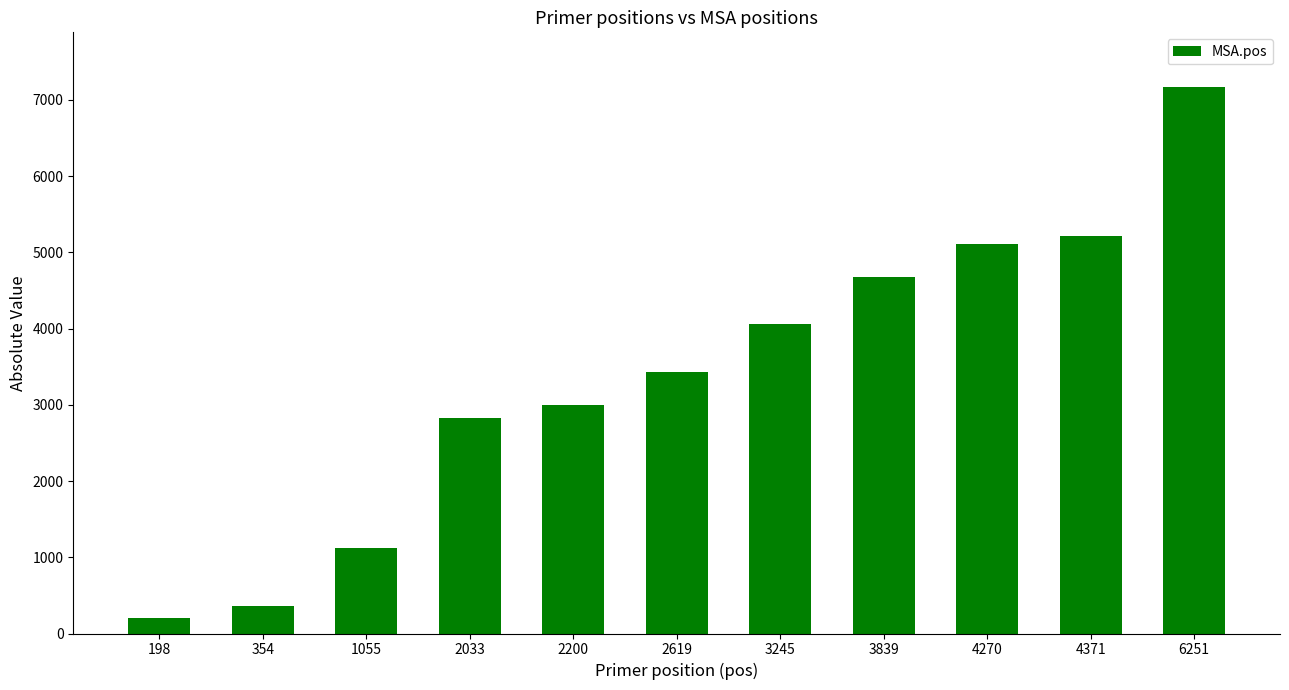

Count the number of data series in this chart.

1